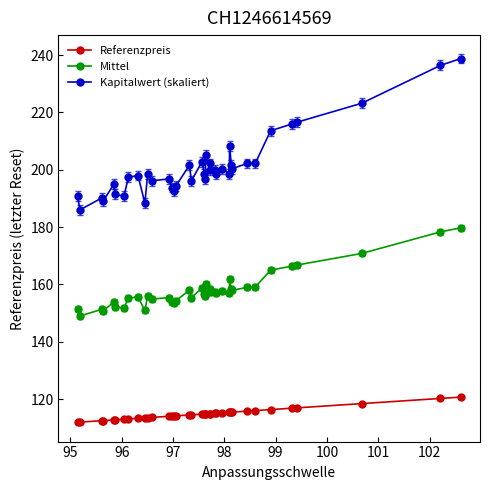

Which series has the largest range (max minus min)?

Kapitalwert (skaliert)